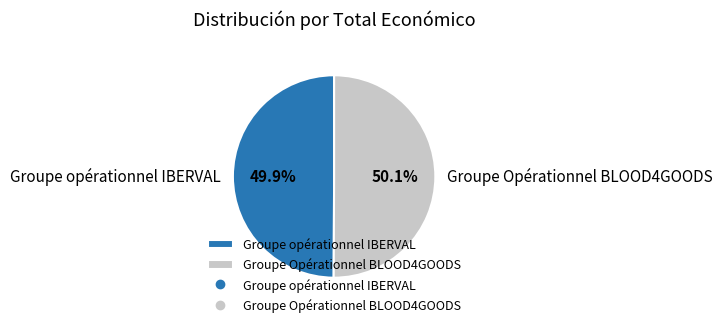

Is it true that Groupe Opérationnel BLOOD4GOODS is 50% of the pie?

True